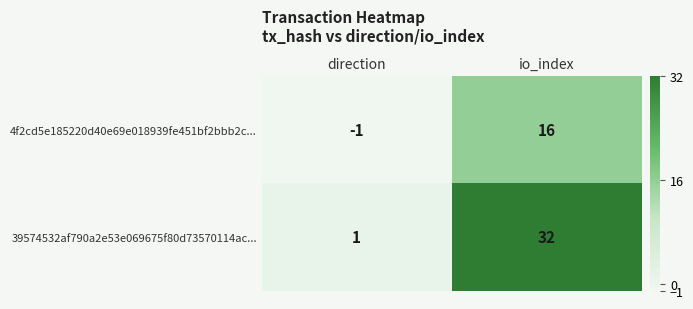

Read the 4f2cd5e185220d40e69e018939fe451bf2bbb2c... value at io_index.

16